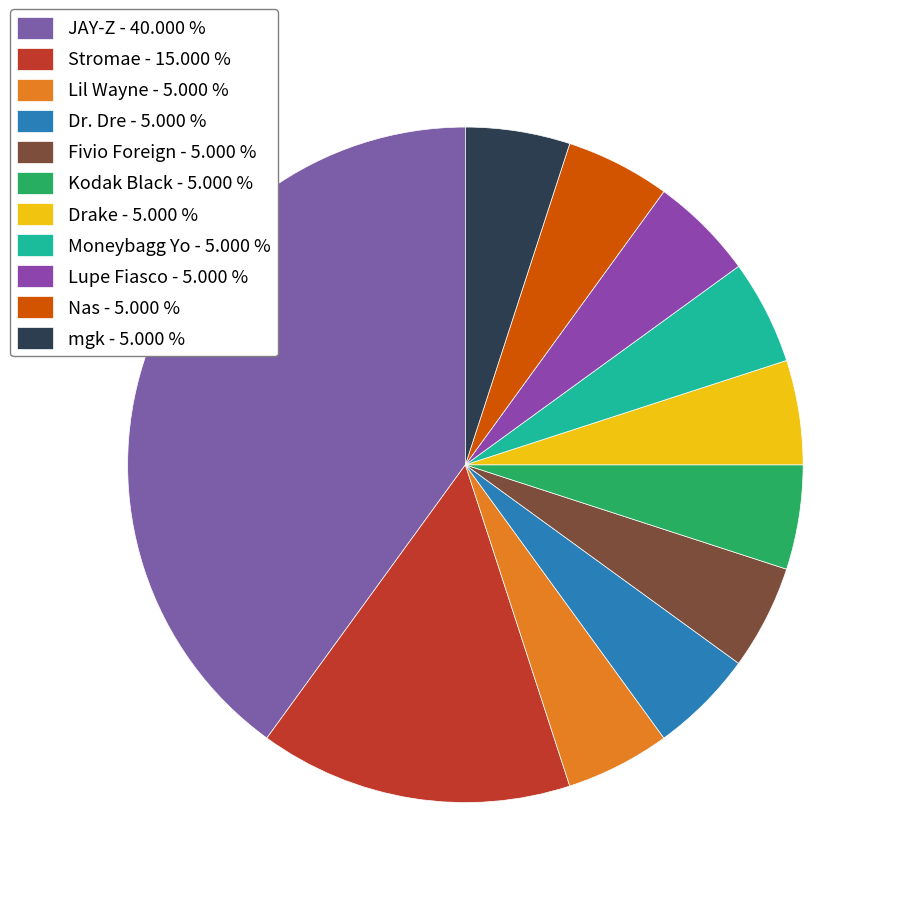

Rank the categories by value from highest to lowest.

JAY-Z, Stromae, Lil Wayne, Dr. Dre, Fivio Foreign, Kodak Black, Drake, Moneybagg Yo, Lupe Fiasco, Nas, mgk